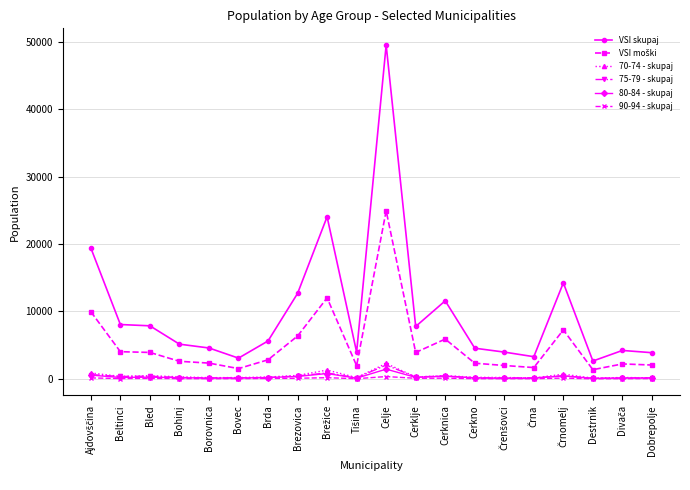

True or false: VSI skupaj and 75-79 - skupaj intersect in this chart.

False